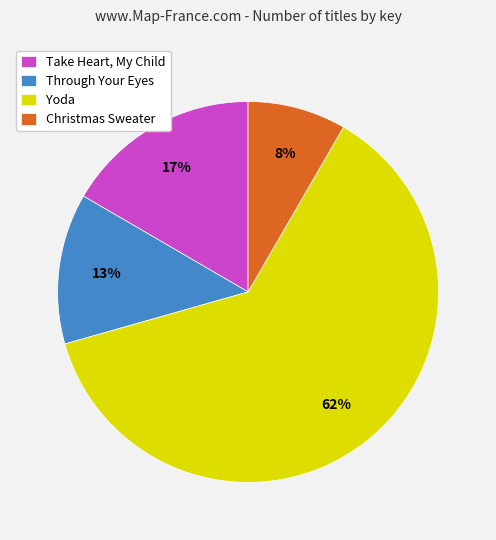

To the nearest percent, what portion does Through Your Eyes represent?

13%